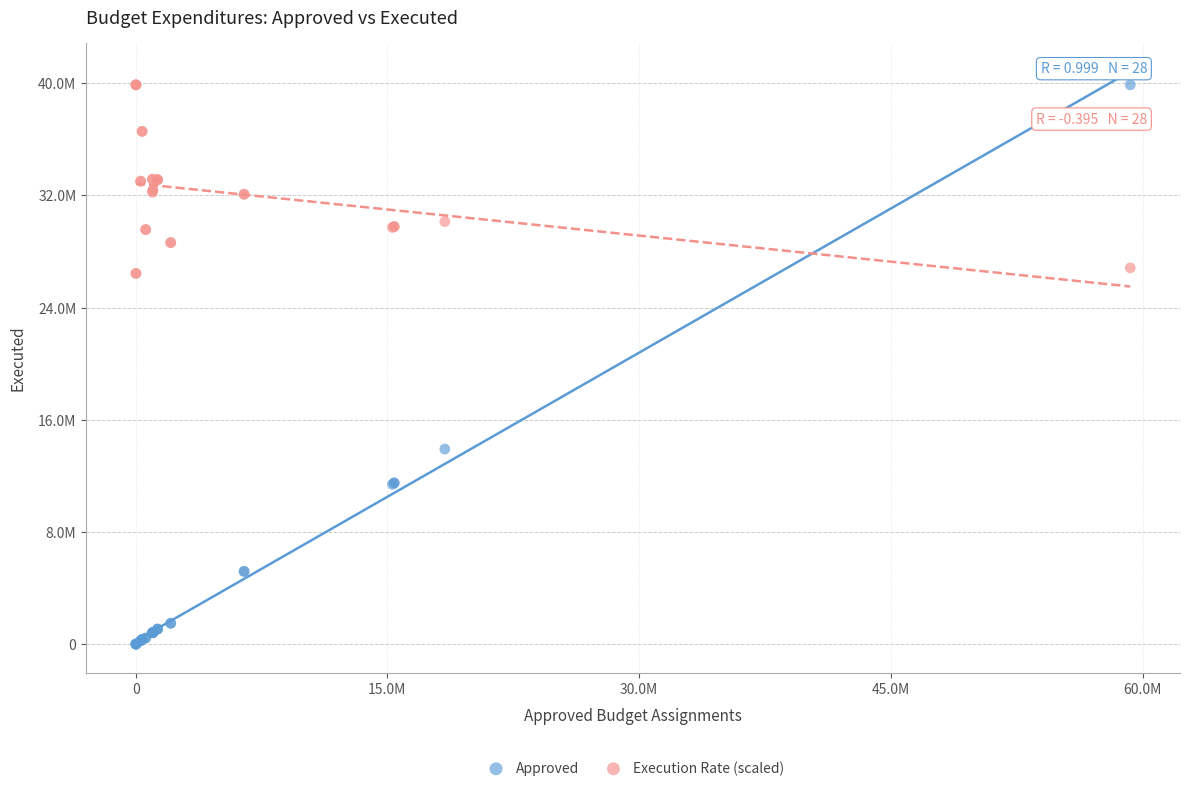

Which series has the widest spread of Y values?

Approved